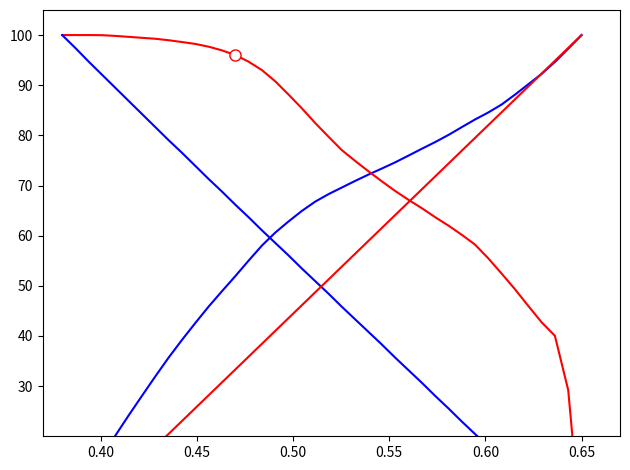

What is the difference between the second highest and second lowest values in the LON series?

94.9